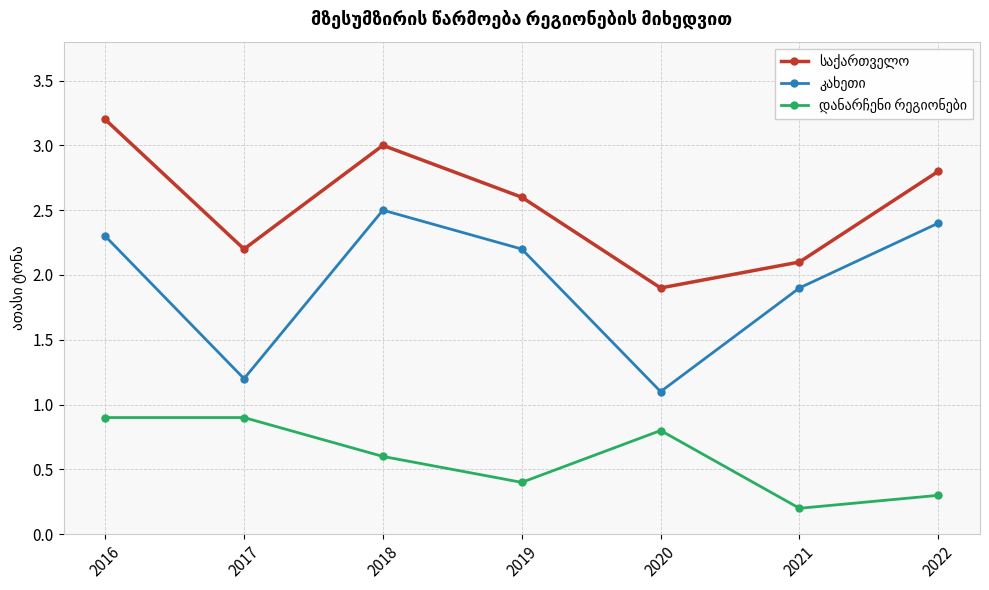

How many lines are shown in the chart?

3